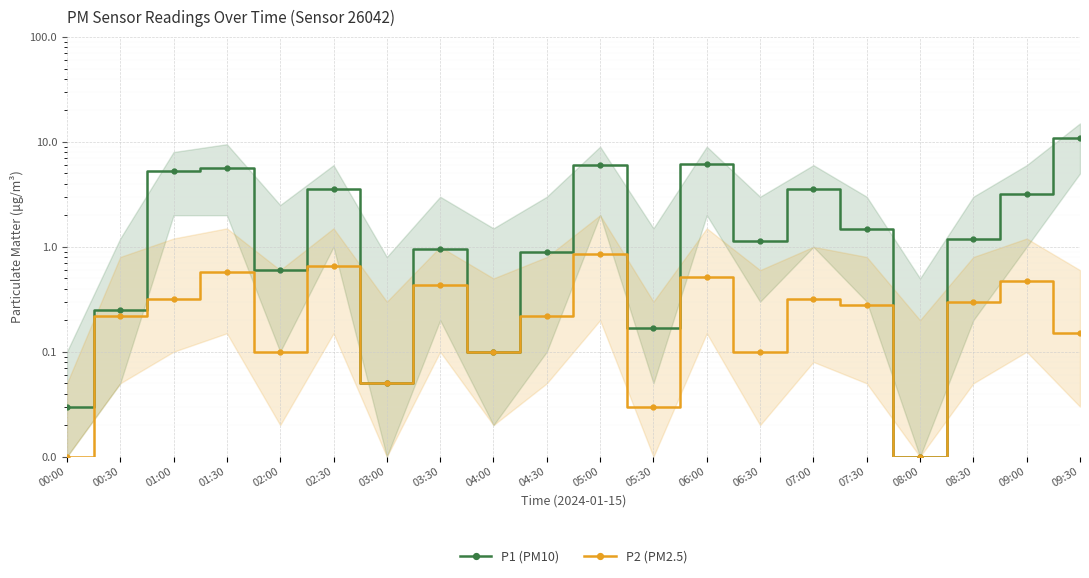

Reading left to right, extract all data points from this chart.

P1 (PM10): 0.0	0.2	5.3	5.7	0.6	3.5	0.1	0.9	0.1	0.9	6.0	0.2	6.1	1.1	3.5	1.5	0.0	1.2	3.2	11.0
P2 (PM2.5): 0.0	0.2	0.3	0.6	0.1	0.7	0.1	0.4	0.1	0.2	0.8	0.0	0.5	0.1	0.3	0.3	0.0	0.3	0.5	0.1